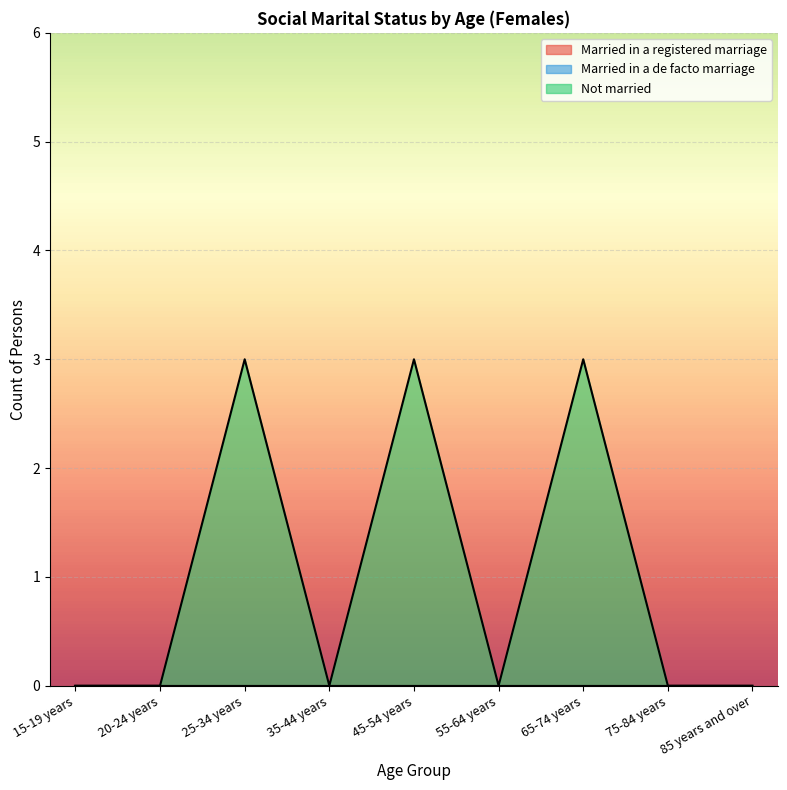

Reading left to right, extract all data points from this chart.

Married in a registered marriage: 15-19 years=0	20-24 years=0	25-34 years=0	35-44 years=0	45-54 years=0	55-64 years=0	65-74 years=0	75-84 years=0	85 years and over=0
Married in a de facto marriage: 15-19 years=0	20-24 years=0	25-34 years=0	35-44 years=0	45-54 years=0	55-64 years=0	65-74 years=0	75-84 years=0	85 years and over=0
Not married: 15-19 years=0	20-24 years=0	25-34 years=3	35-44 years=0	45-54 years=3	55-64 years=0	65-74 years=3	75-84 years=0	85 years and over=0